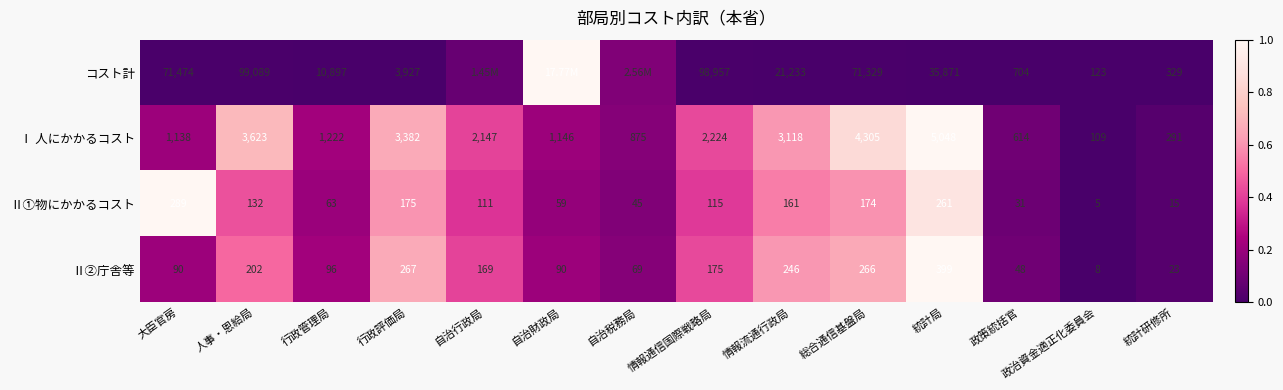

Which has a higher value, 統計研修所 or 情報流通行政局?

情報流通行政局